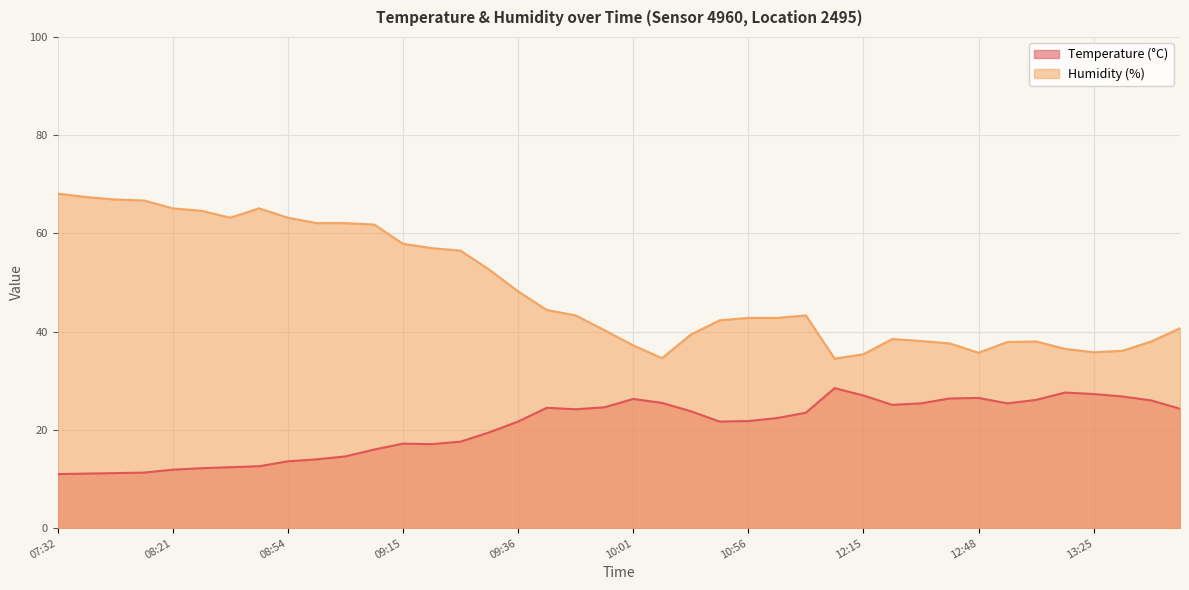

At which label does Humidity (%) reach its minimum?

12:09